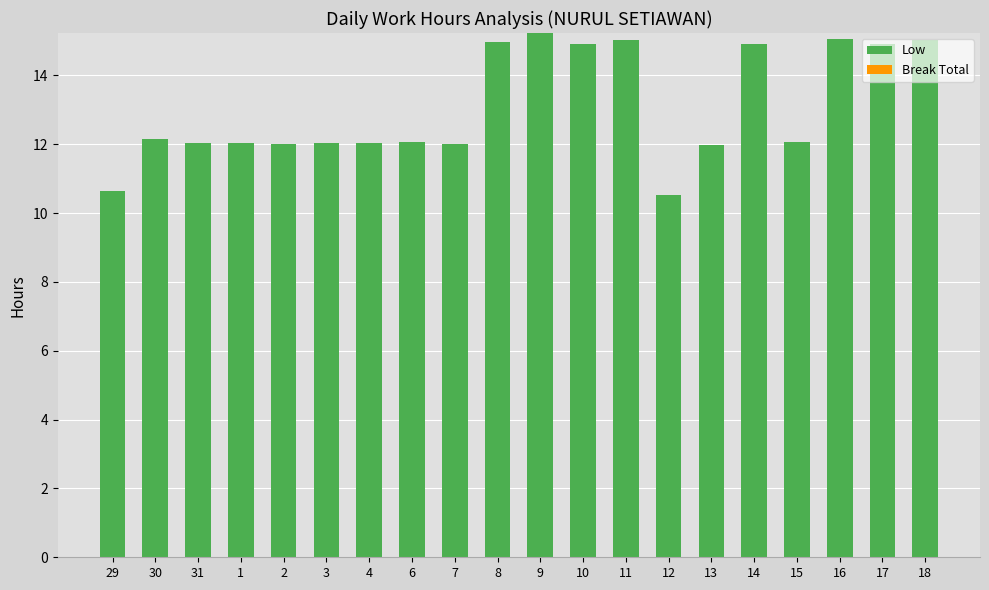

Which has a higher value, 31 or 12?

31